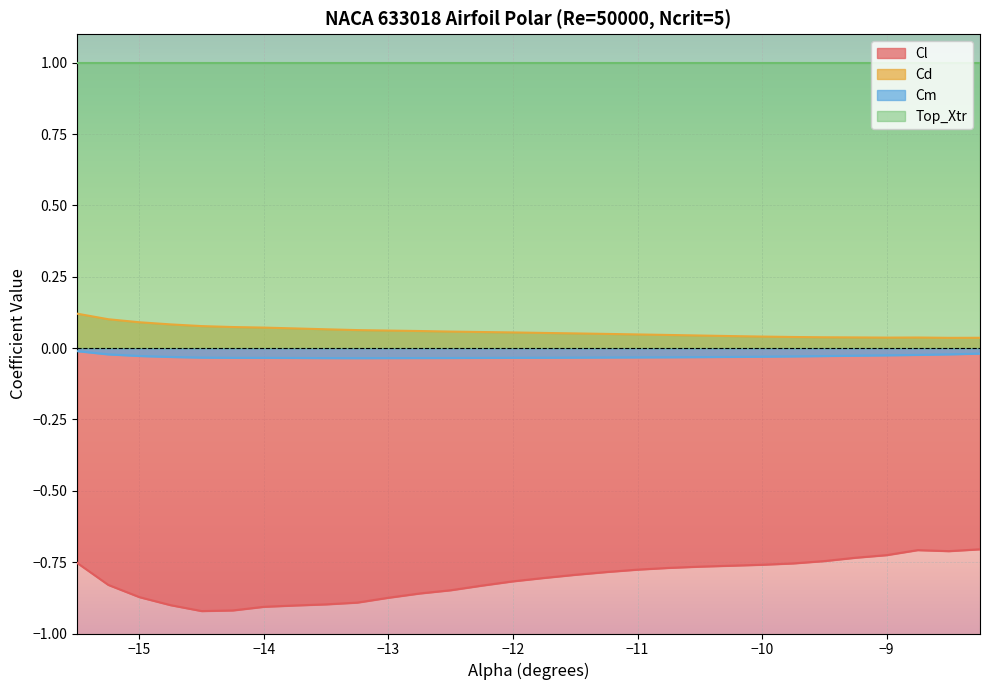

At which label does Cd reach its peak?

-15.5